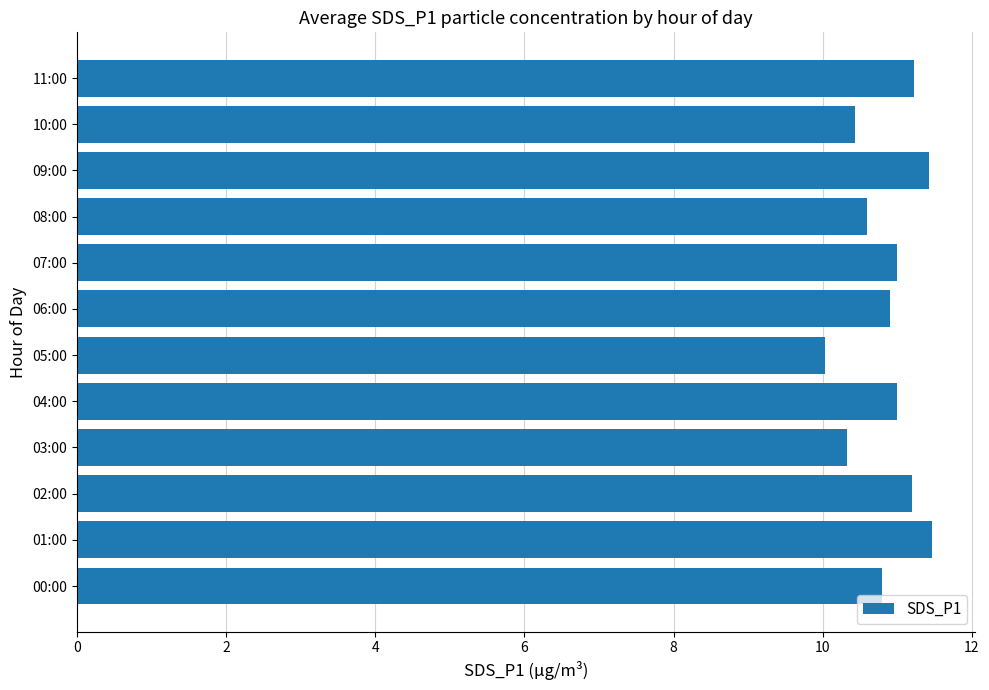

Where is the data nearest to the value 10?

05:00